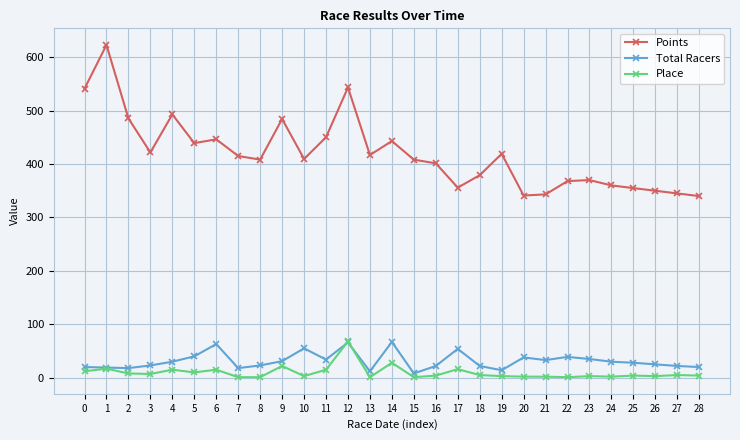

Which series has the largest total across all categories?

Points